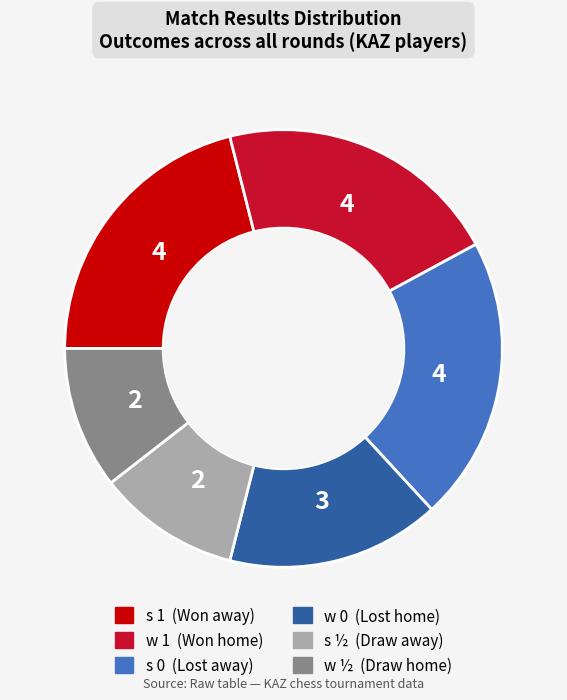

Between w 0 and w ½, which is larger?

w 0